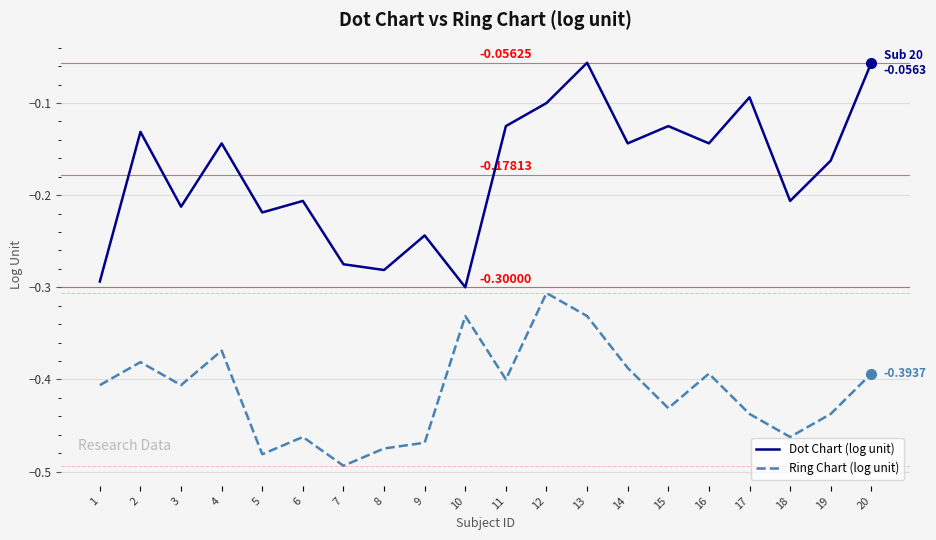

Which series has the largest total across all categories?

Dot Chart (log unit)